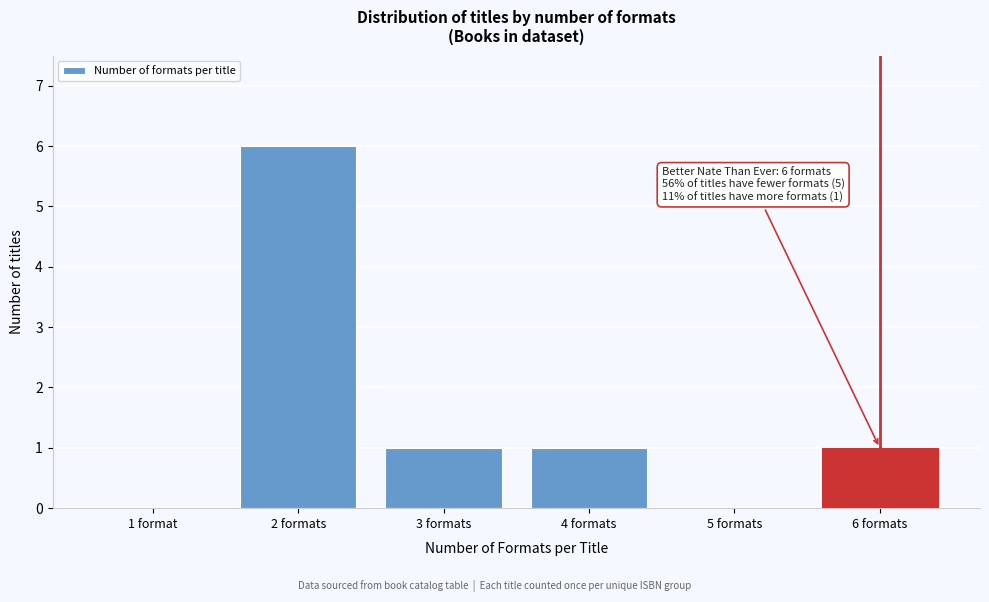

Reading left to right, what are all the values shown in this chart?

1 format=0	2 formats=6	3 formats=1	4 formats=1	5 formats=0	6 formats=1